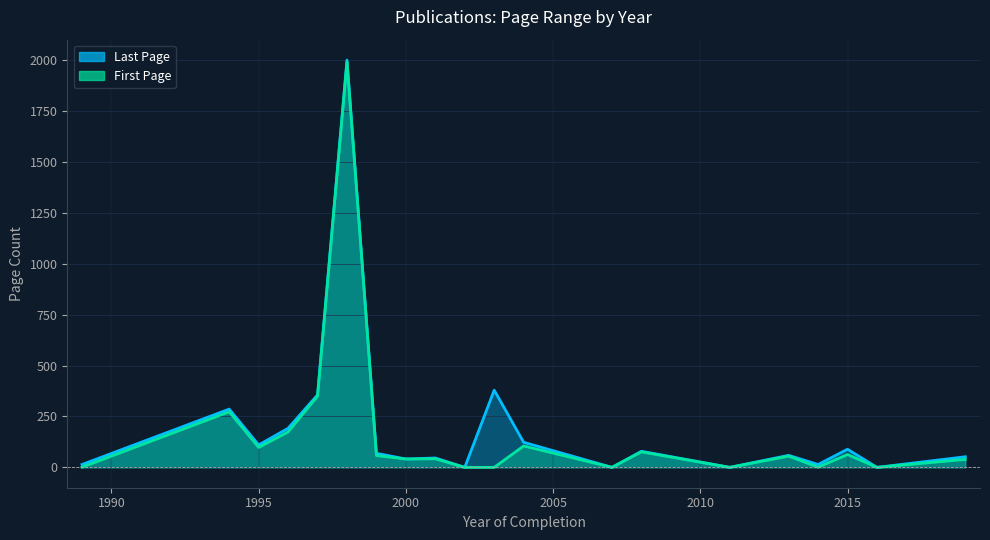

What is the sum of all First Page values?

3368